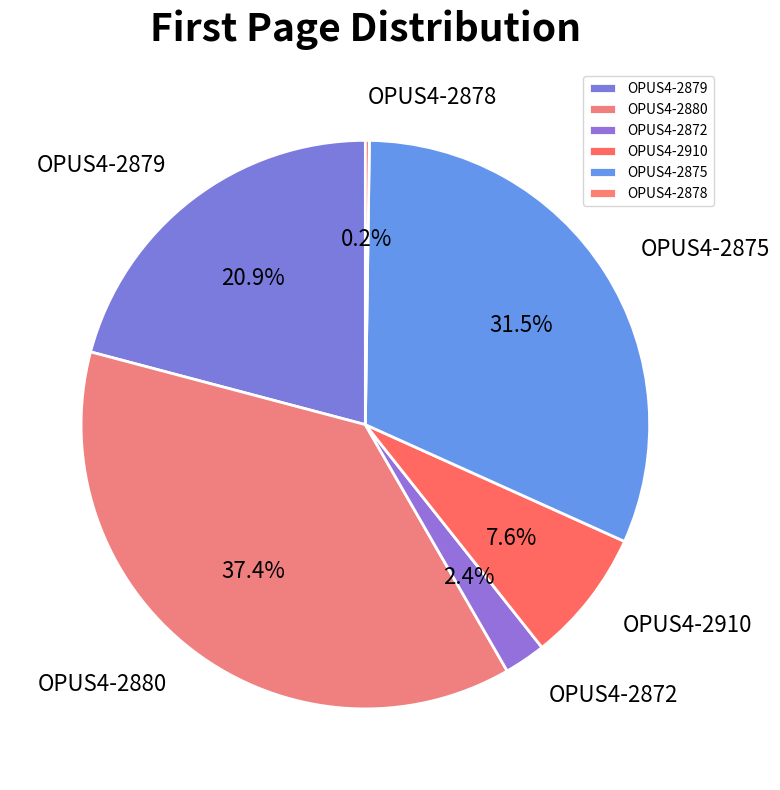

Between OPUS4-2875 and OPUS4-2872, which is larger?

OPUS4-2875